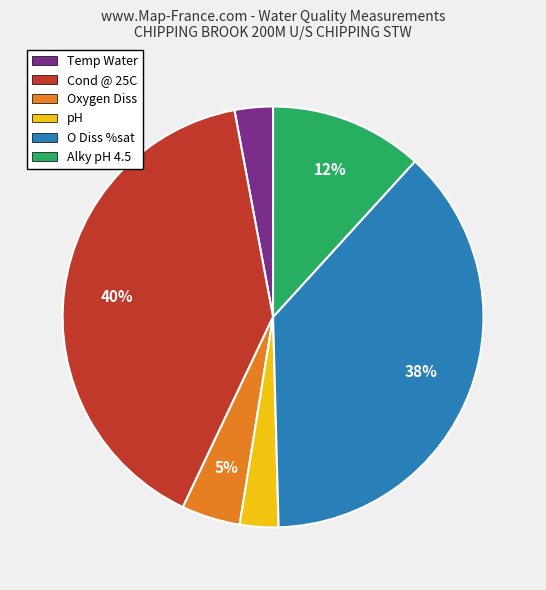

To the nearest percent, what is the difference between the largest and smallest slice percentages?

37%